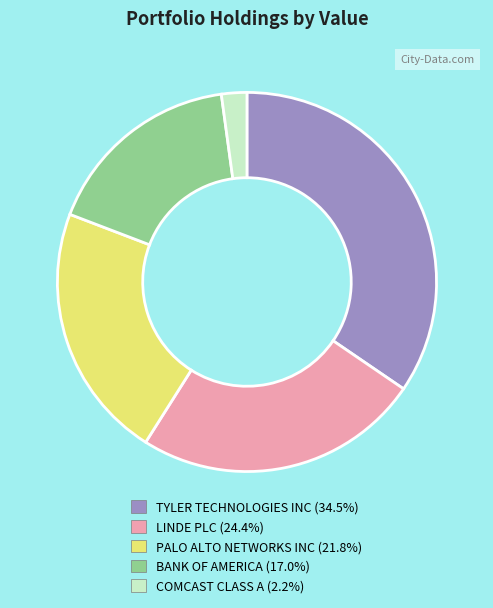

Which slice is the largest?

TYLER TECHNOLOGIES INC